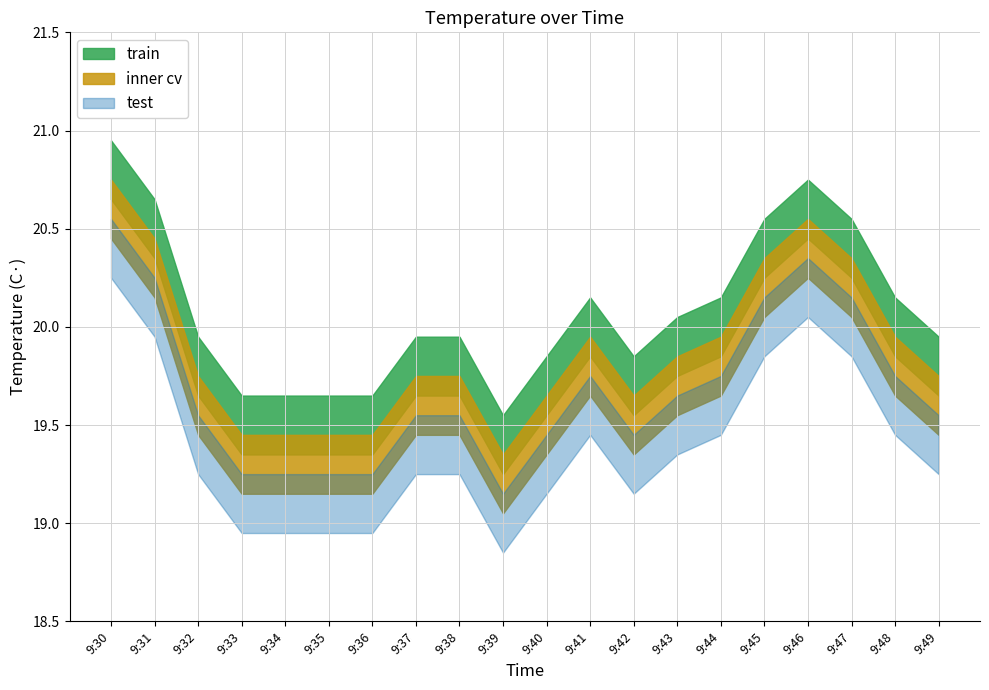

What are all the series names shown in the legend?

train, inner cv, test